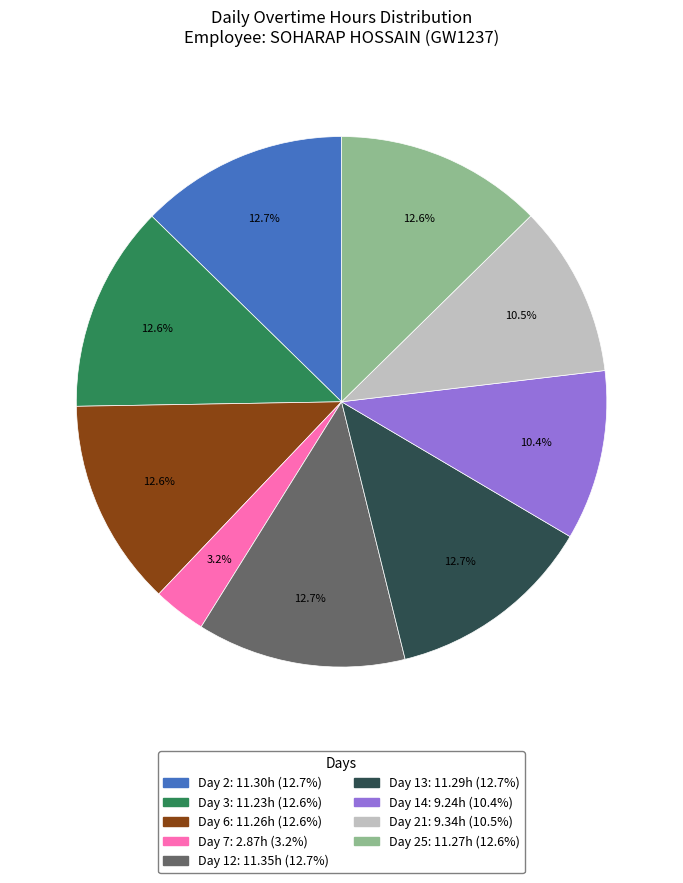

Does any single category account for the majority?

No